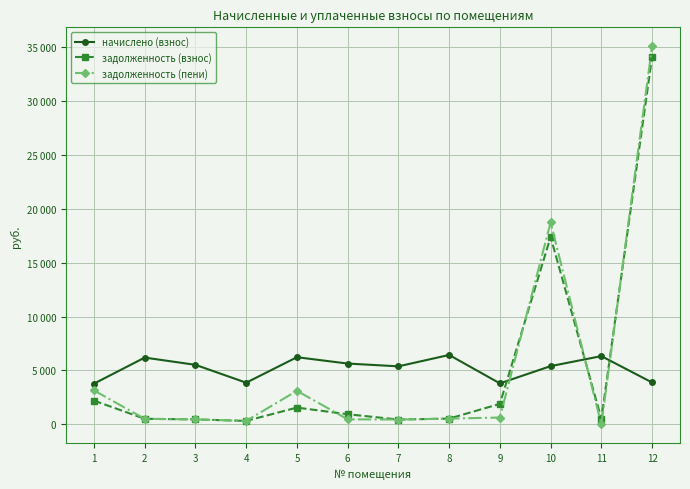

List the series in order of their overall mean, highest first.

задолженность (пени), начислено (взнос), задолженность (взнос)